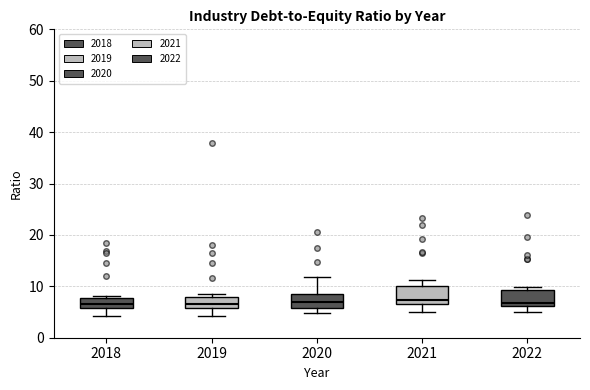

Reading left to right, transcribe this box plot: for each box, give where its median line is, the range the box spans, and where its two whiskers end, as read against the y-axis. The values are not printed on the chart, so give them approximately, as read against the axis.

2018: median 7, box 6 to 8, whiskers 4 to 8 (just above the box's upper edge)
2019: median 7, box 6 to 8, whiskers 4 to 9
2020: median 7, box 6 to 8, whiskers 5 to 12
2021: median 7 (just above the box's lower edge), box 7 to 10, whiskers 5 to 11
2022: median 7, box 6 to 9, whiskers 5 to 10